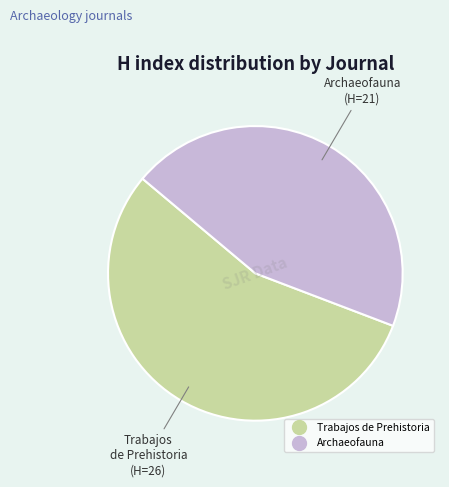

What is the ratio of the value at Trabajos de Prehistoria to the value at Archaeofauna?

1.2